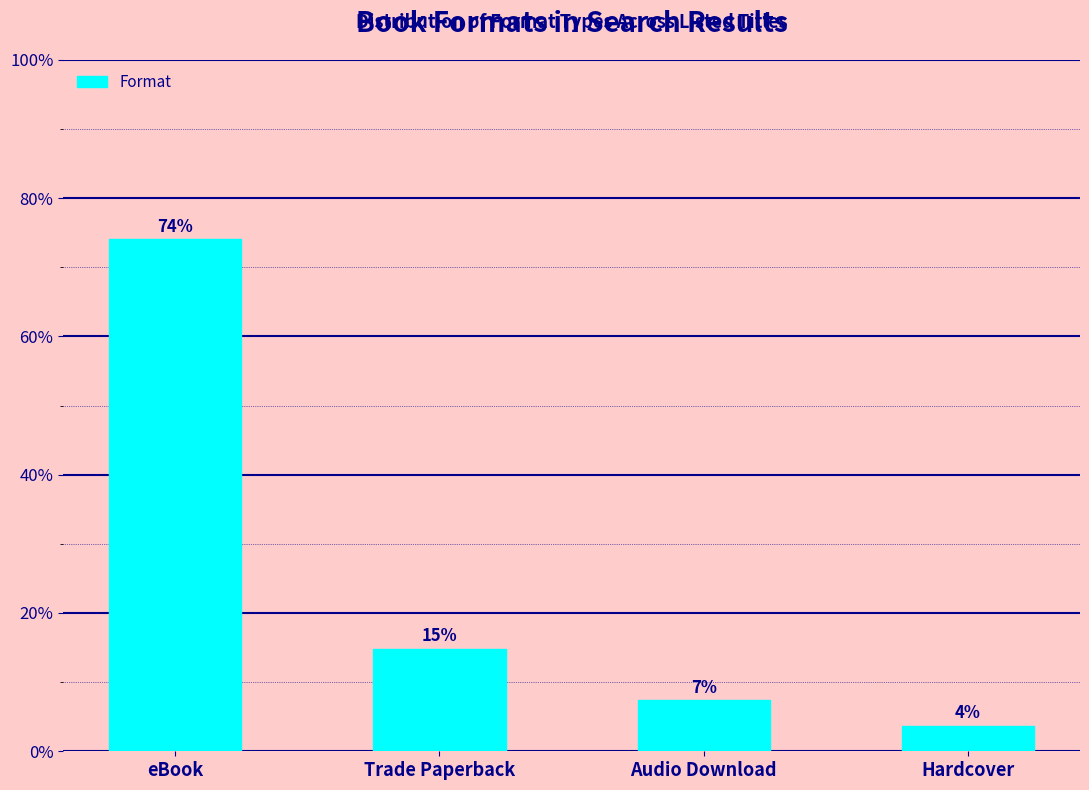

How many bars are there in total?

4